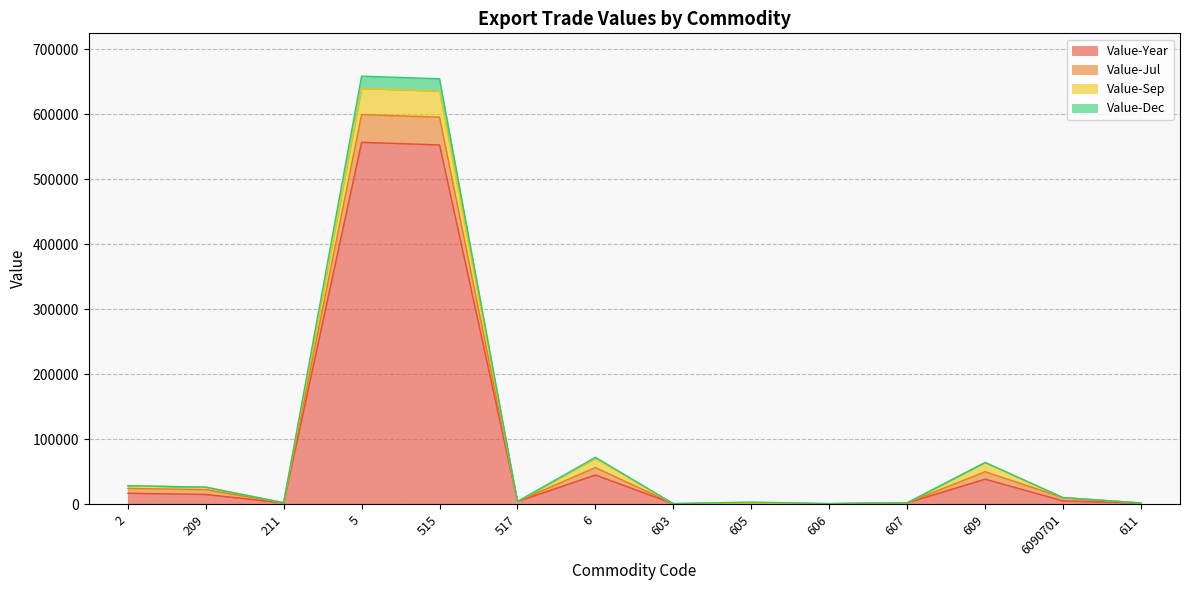

Is it true that Value-Year equals 1683 at 611?

True